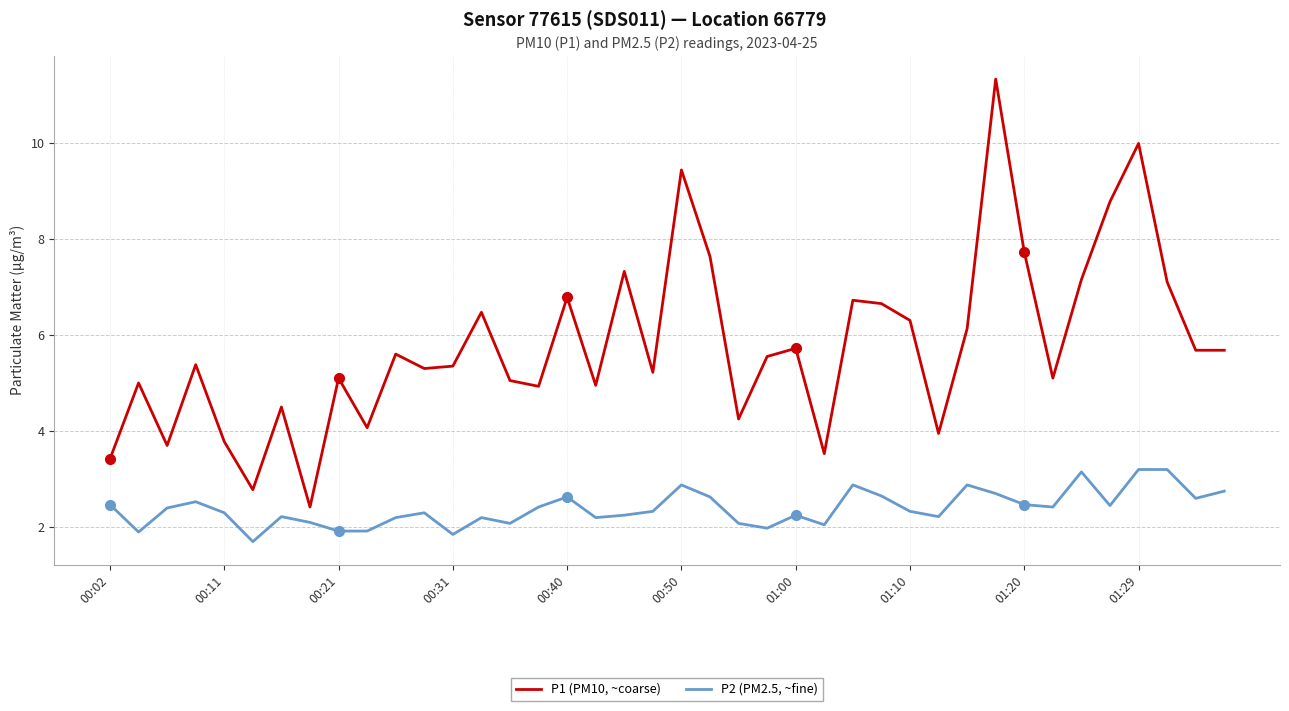

Which series has the widest spread of values?

P1 (PM10, ~coarse)